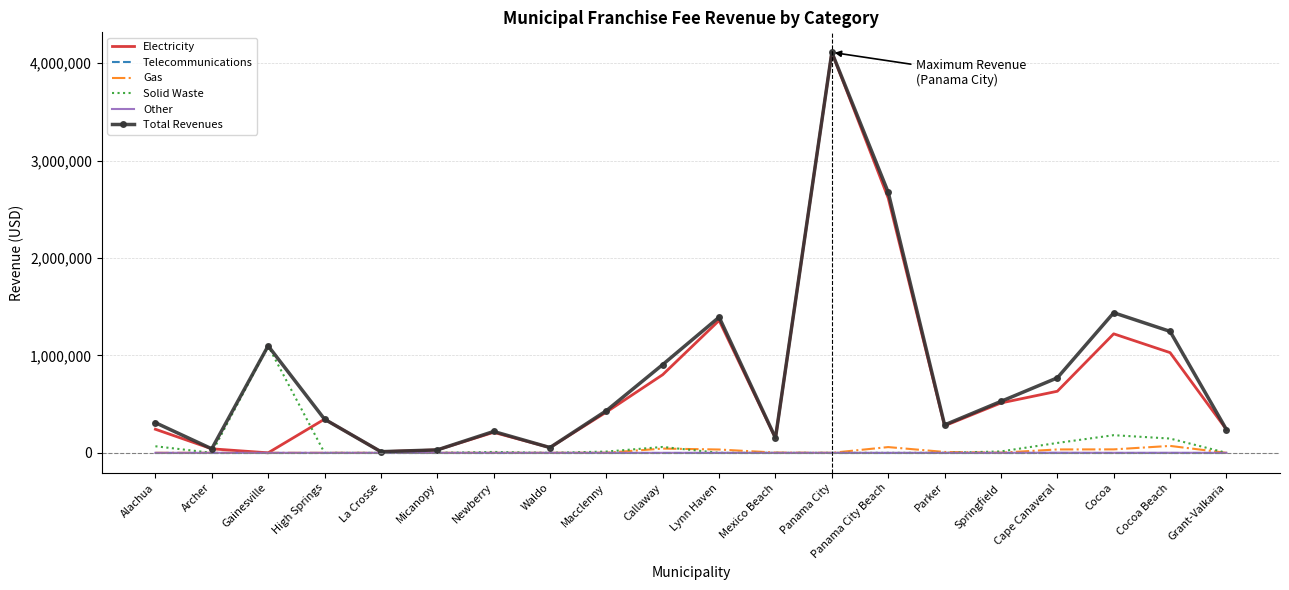

What are all the series names shown in the legend?

Electricity, Telecommunications, Gas, Solid Waste, Other, Total Revenues